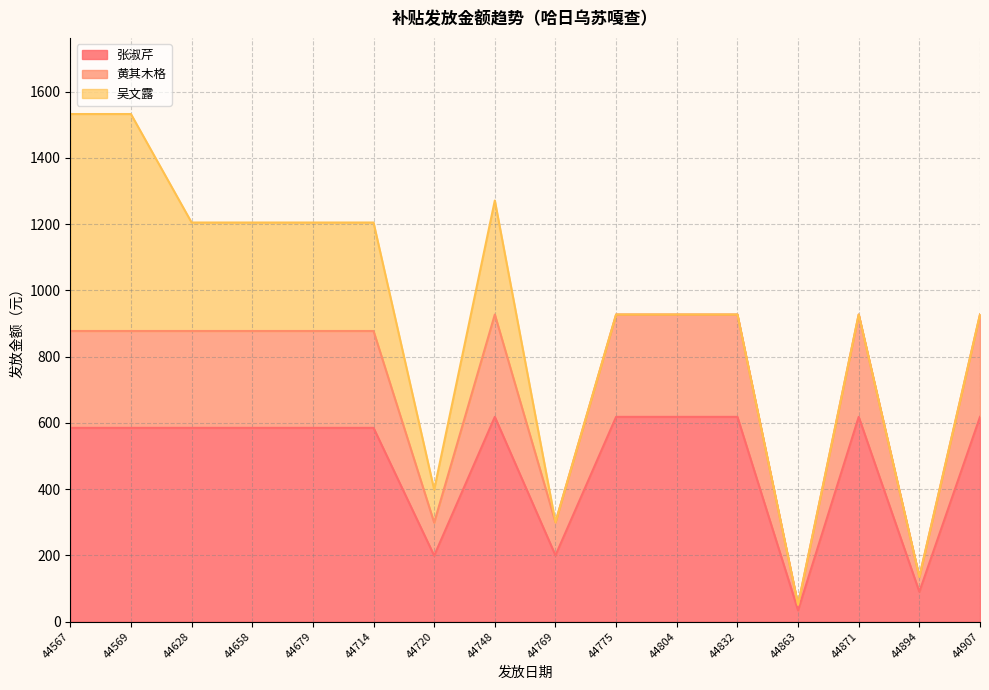

What value does the 张淑芹 series have at 44871?

618.2